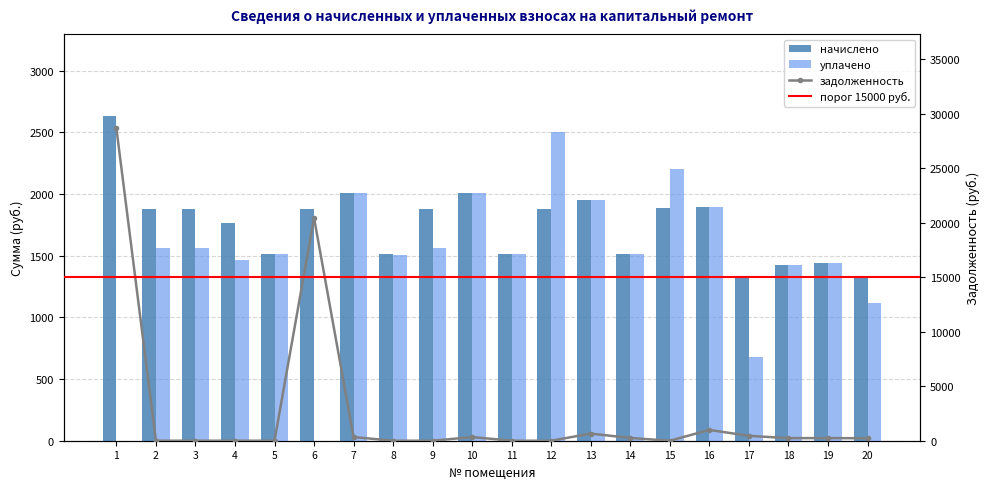

Where is уплачено nearest to the value 1252?

20